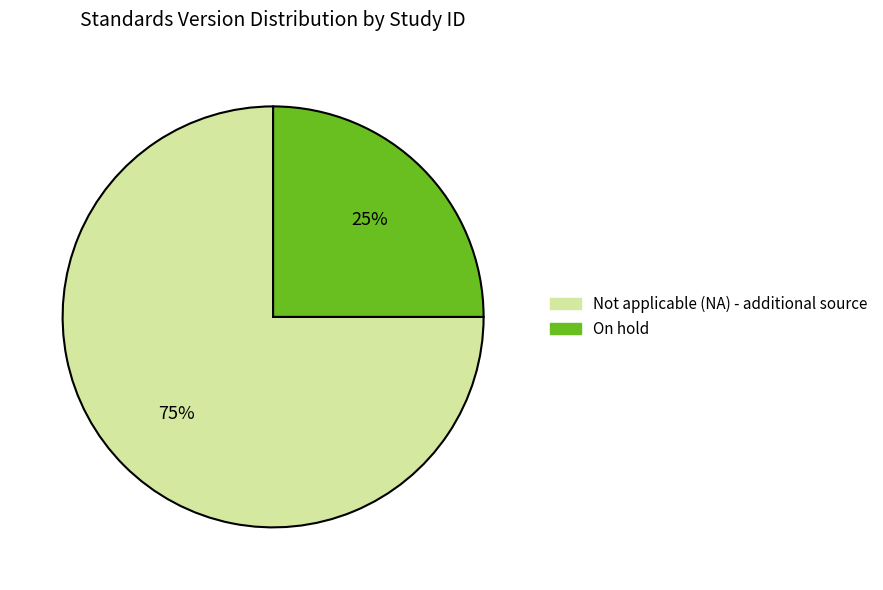

To the nearest percent, what is the average slice percentage?

50%